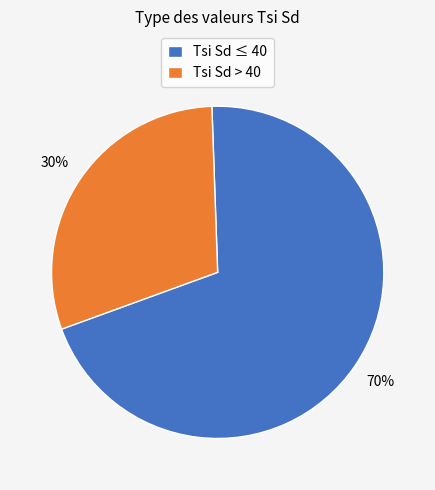

Do Tsi Sd > 40 and Tsi Sd ≤ 40 together represent more than half of the pie?

Yes